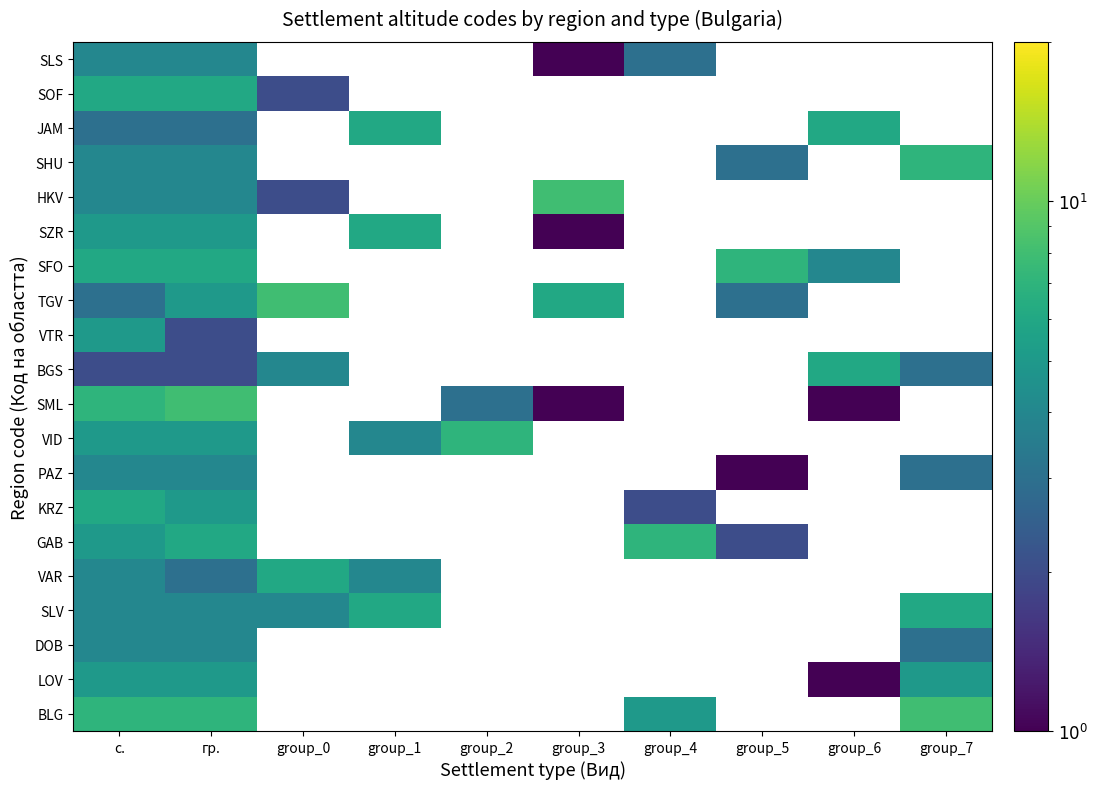

The value of SZR at с. is 2.6. True or false?

False